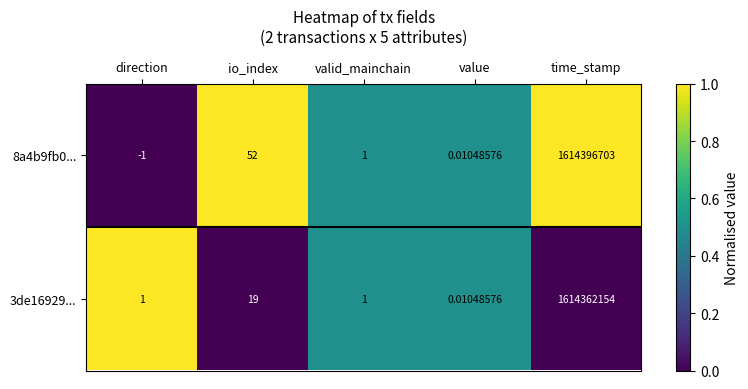

At which label is 3de16929... closest to 807181077?

io_index